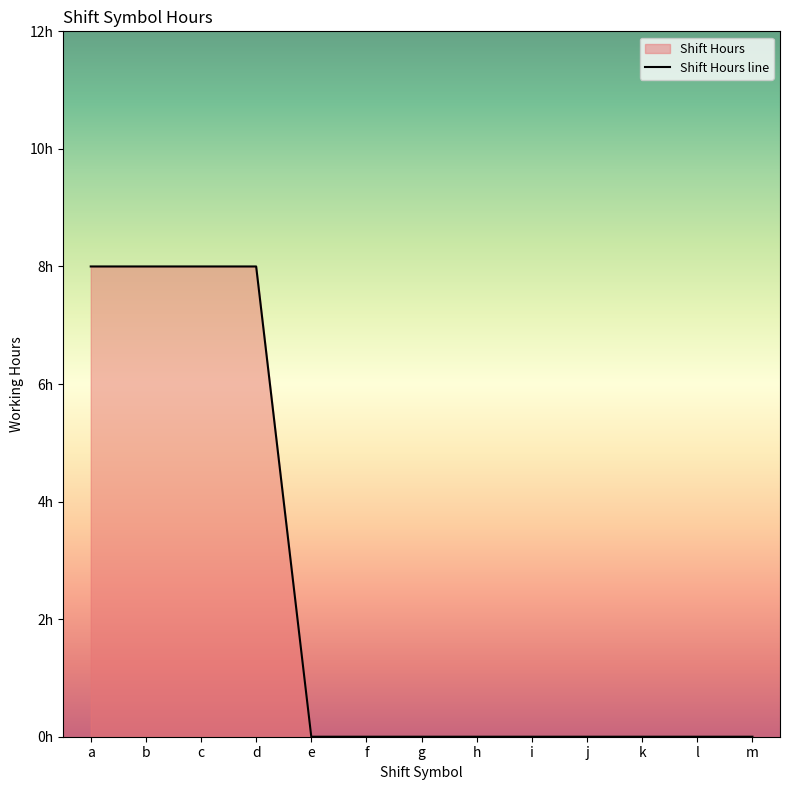

Reading left to right, extract all data points from this chart.

a=8	b=8	c=8	d=8	e=0	f=0	g=0	h=0	i=0	j=0	k=0	l=0	m=0